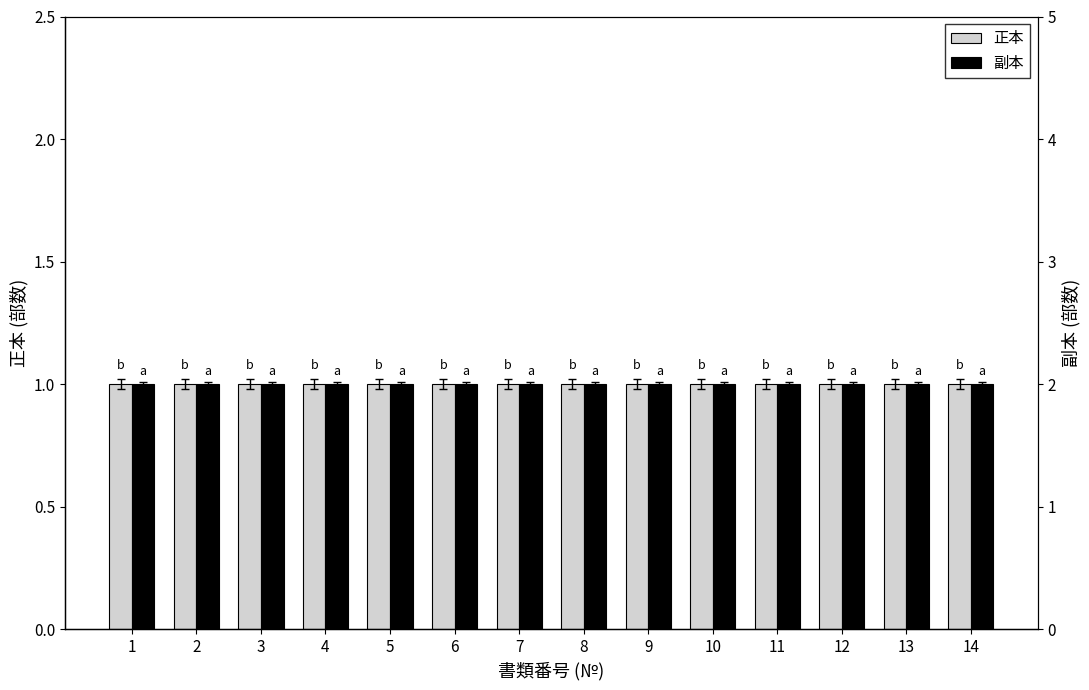

What is the sum of all 正本 values?

14